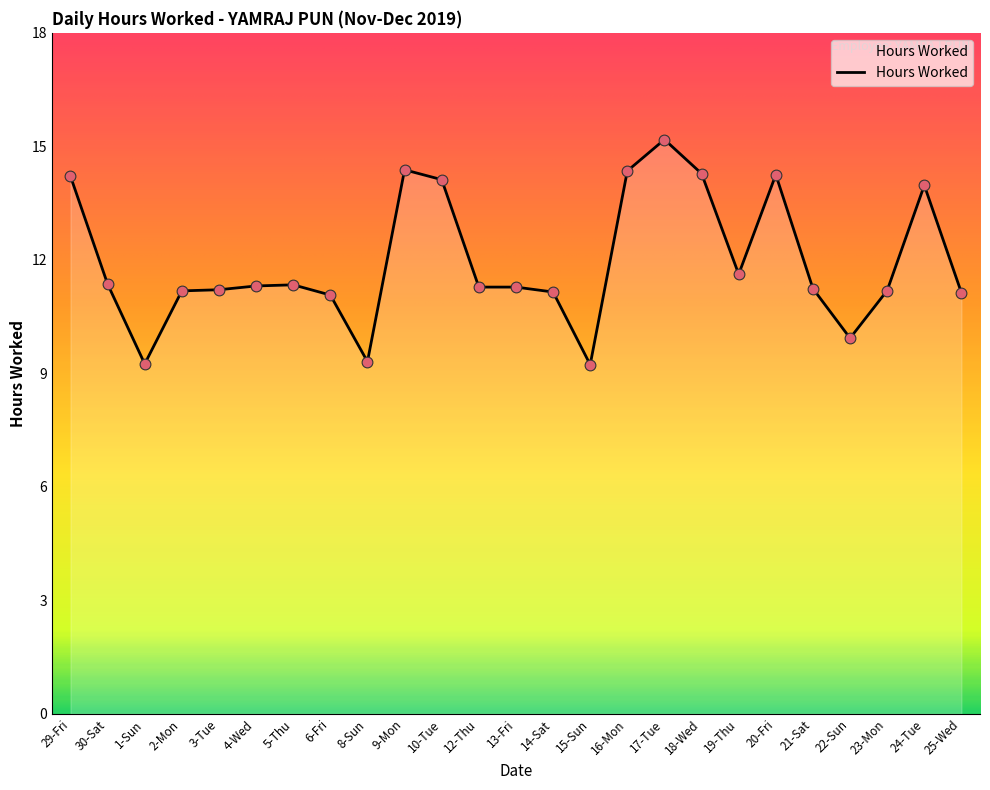

Which has a higher value, 12-Thu or 8-Sun?

12-Thu